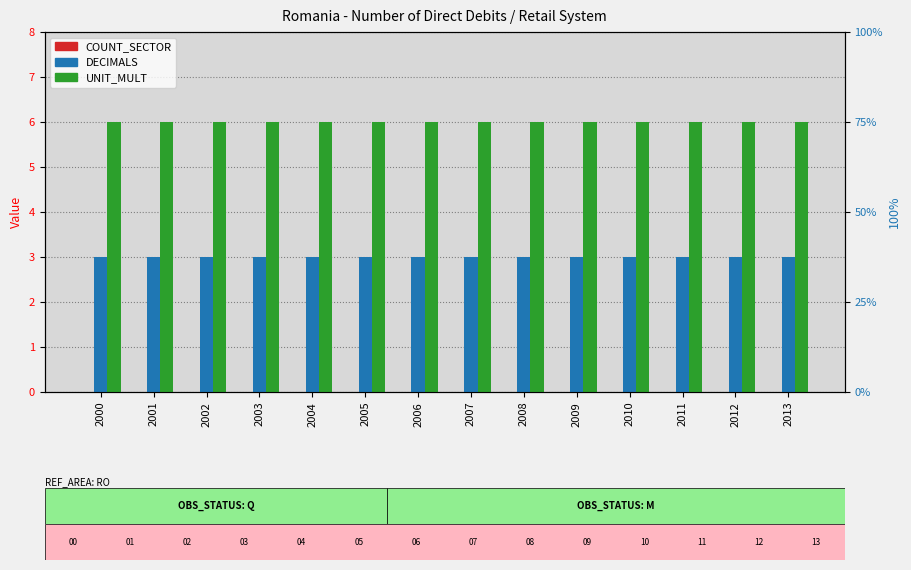

Which series has the largest total across all categories?

UNIT_MULT